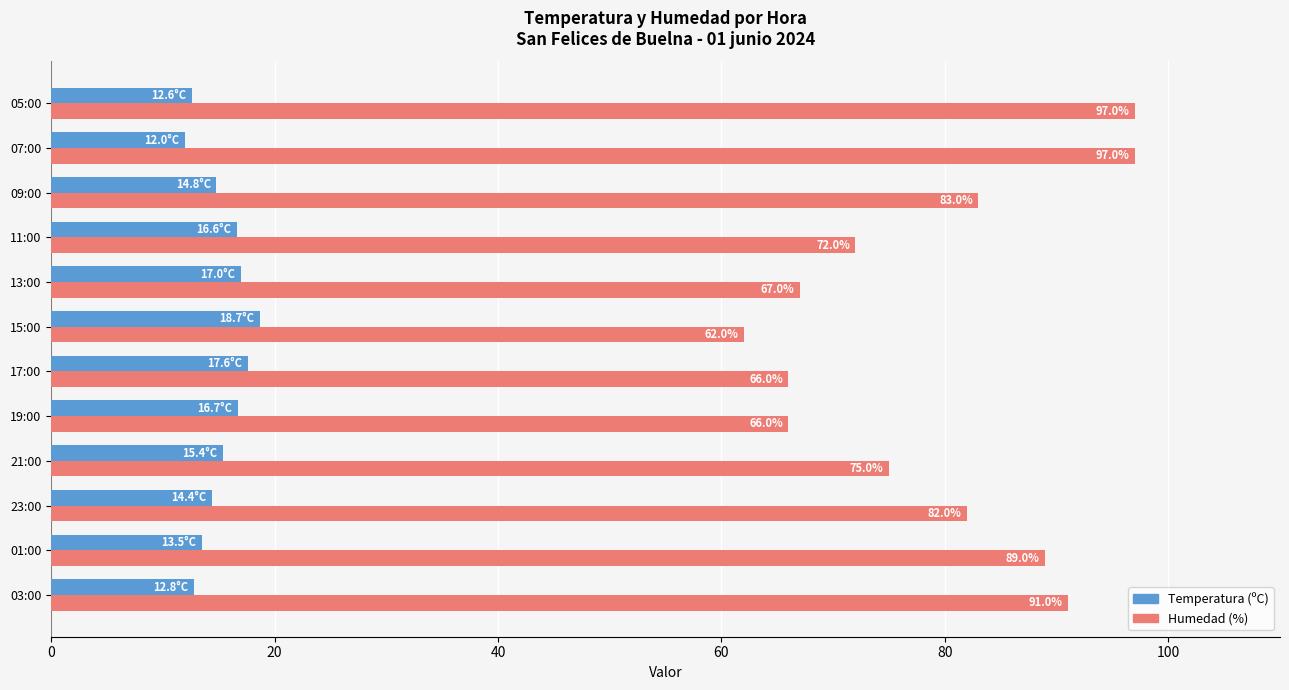

At how many categories does at least one series exceed 55?

12